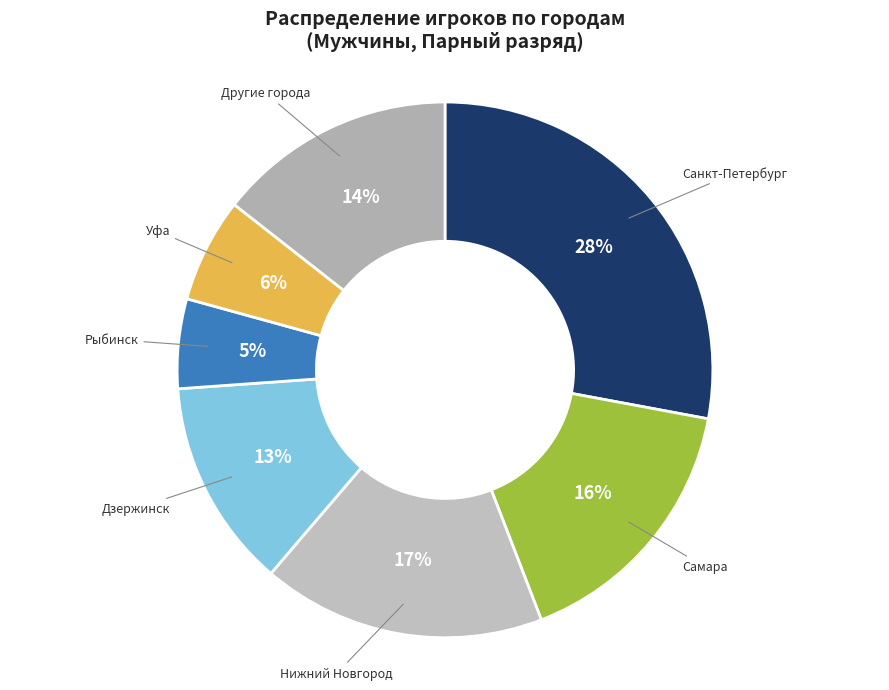

Is there a majority slice in this chart?

No